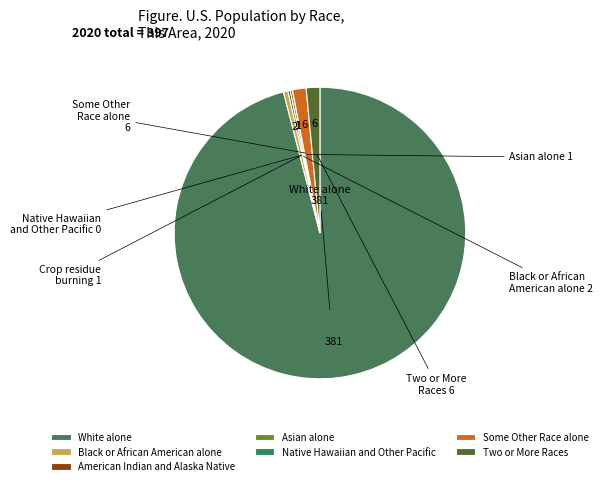

Between American Indian and Alaska Native and White alone, which is larger?

White alone